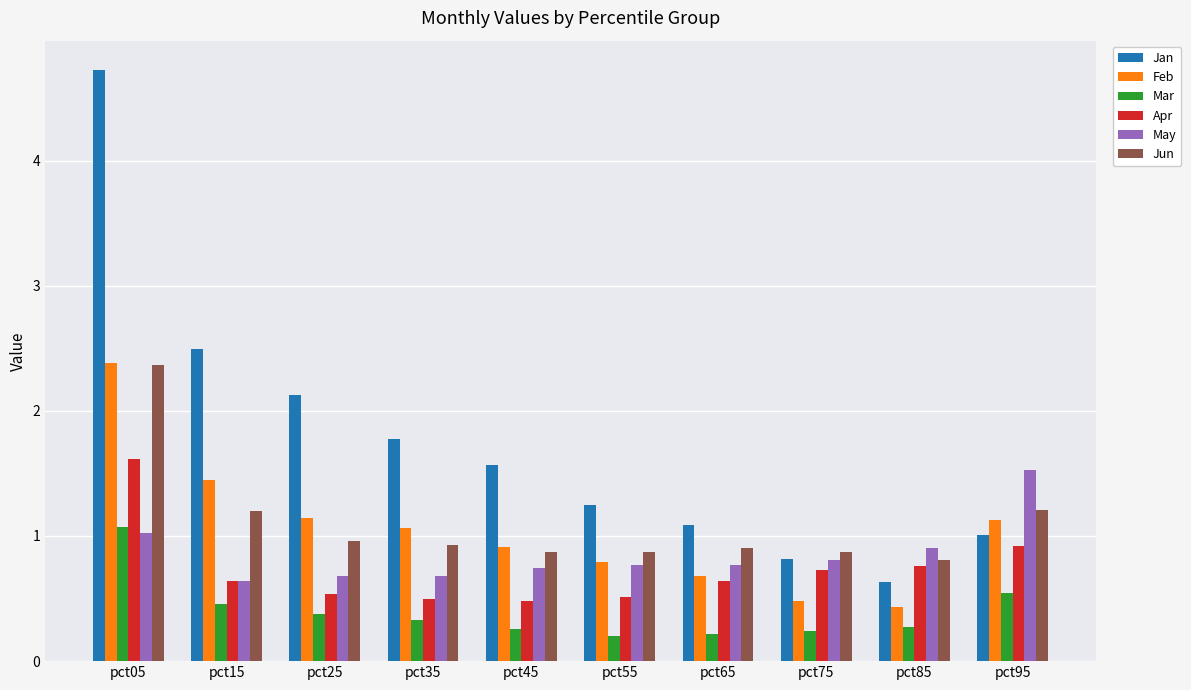

Where does the Jan series first go above 1?

pct05